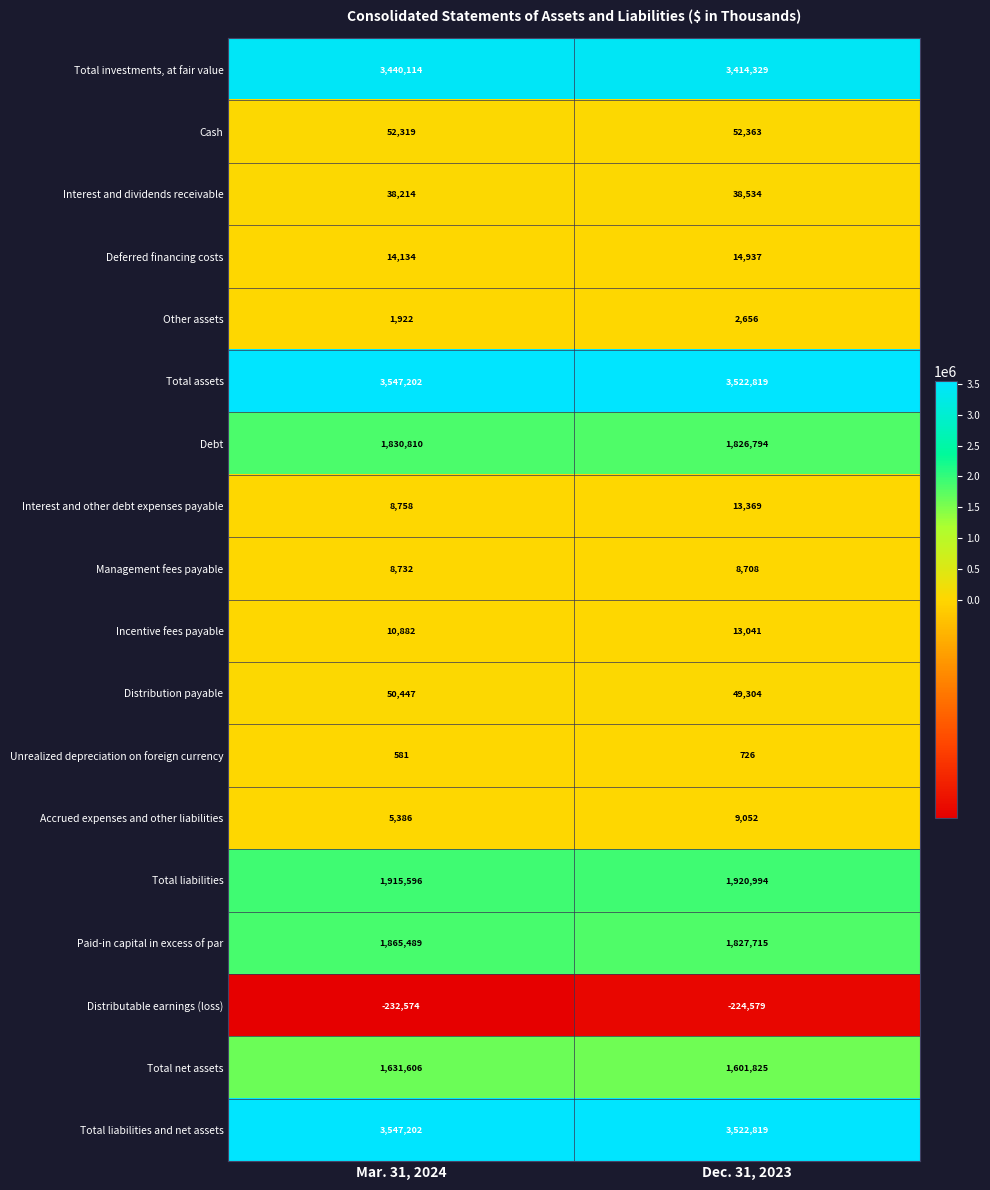

Rank the categories by Interest and other debt expenses payable value from highest to lowest.

Dec. 31, 2023, Mar. 31, 2024